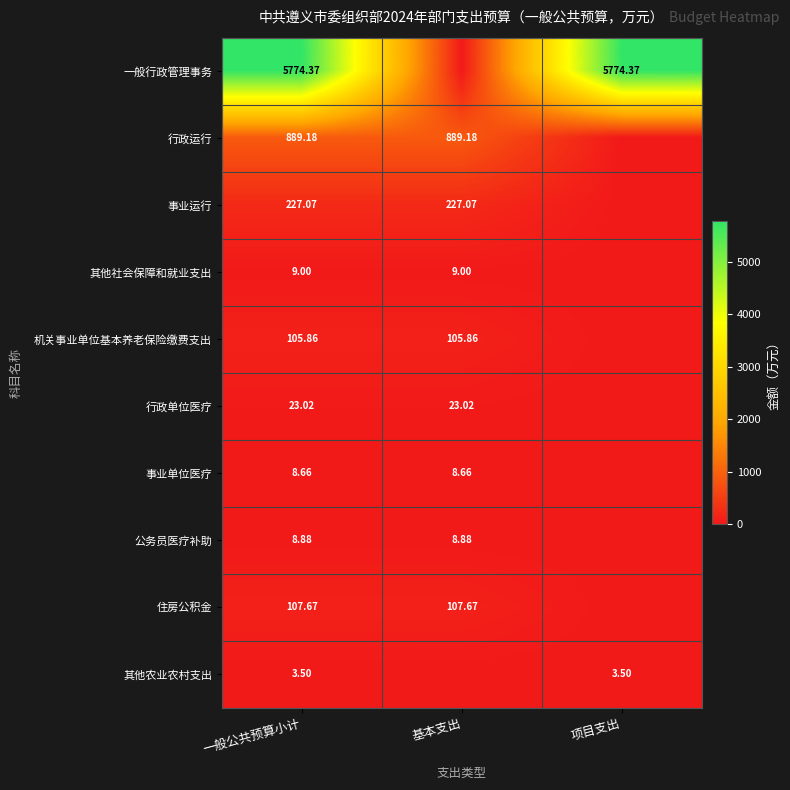

True or false: 其他农业农村支出 has a value of 1.1 at 项目支出.

False